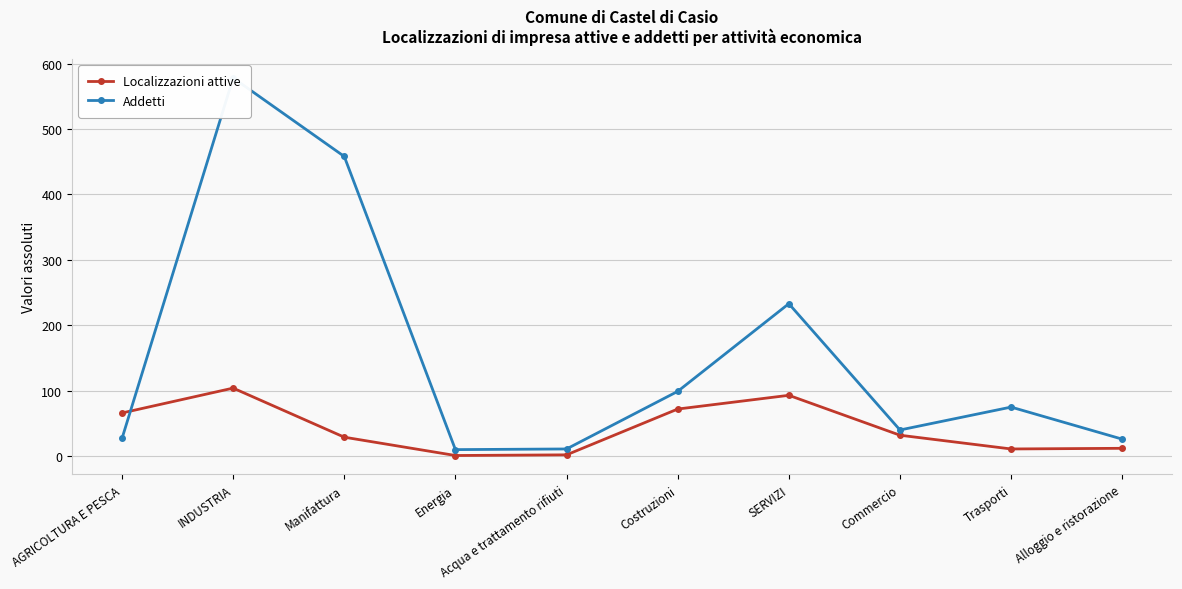

At which label is Localizzazioni attive closest to 52?

AGRICOLTURA E PESCA